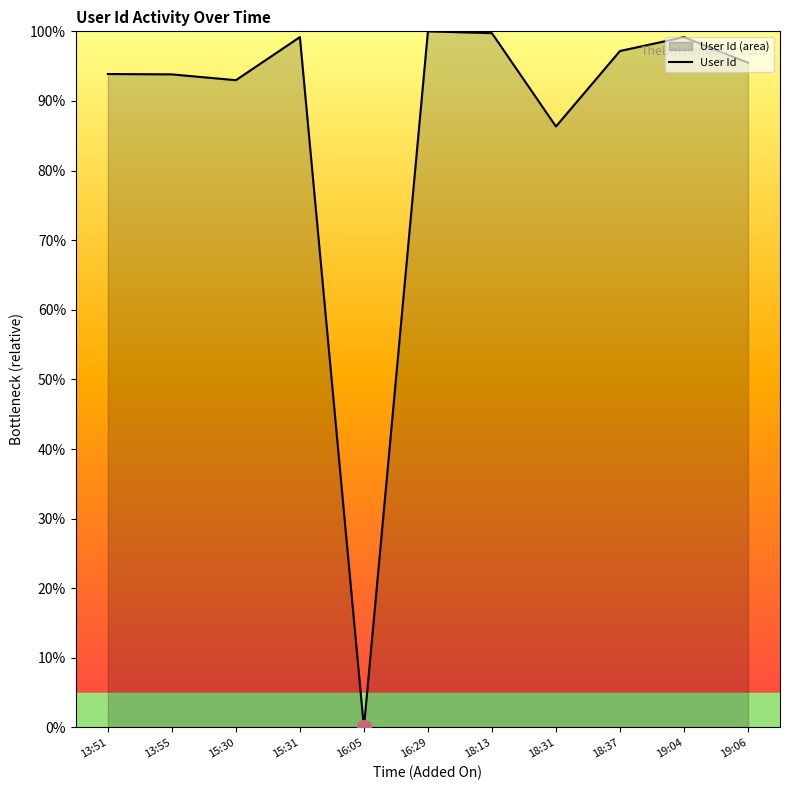

How many series are shown in this chart?

1